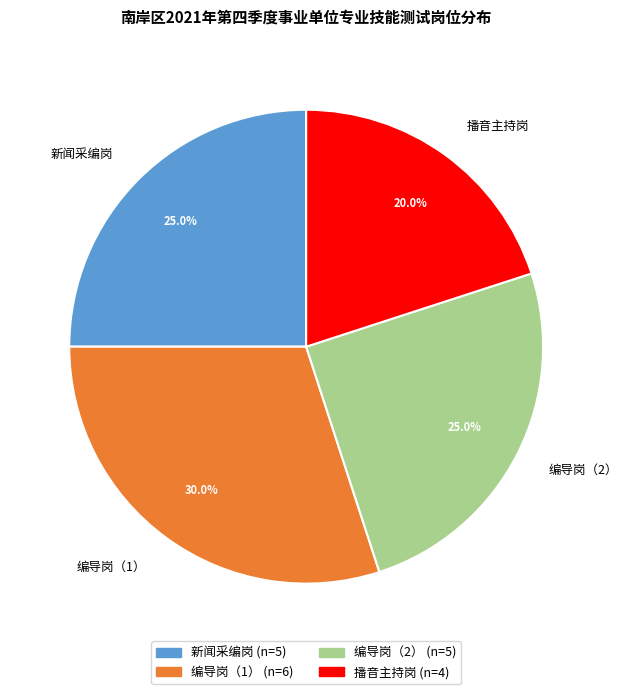

Does any single category account for the majority?

No